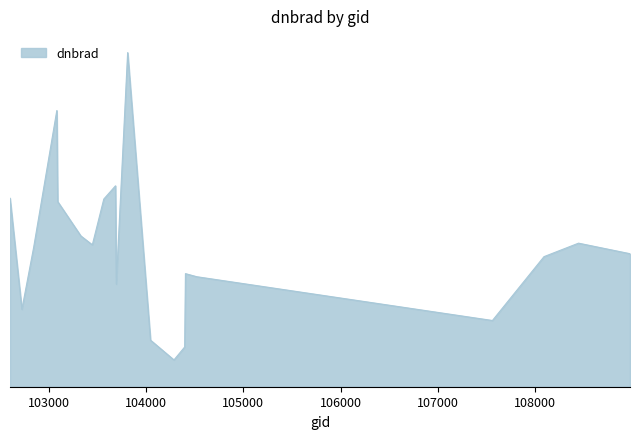

Is this an area chart (filled region under the line)?

Yes